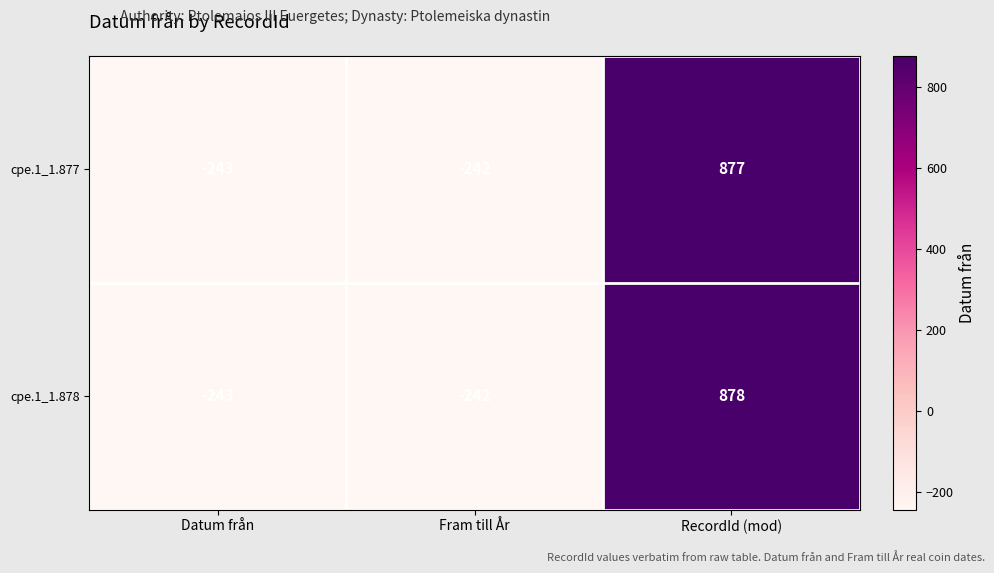

What is the spread (max minus min) of values at RecordId (mod)?

1